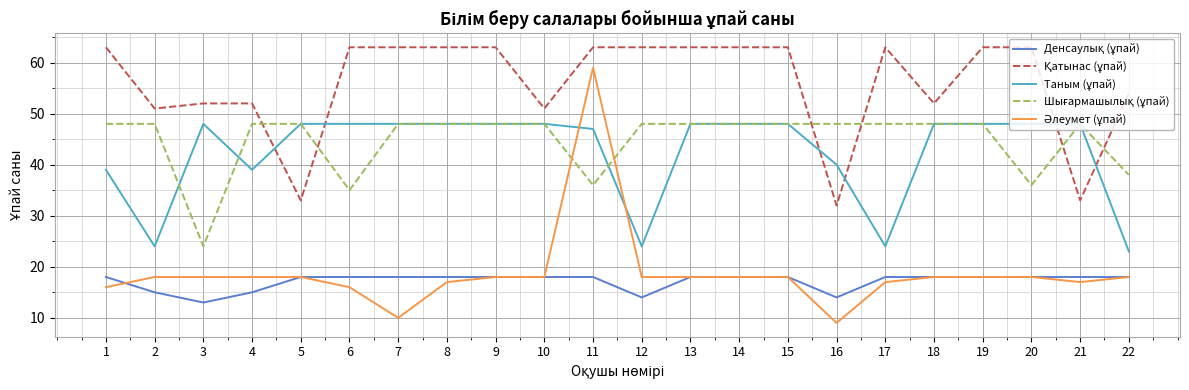

What is the maximum value shown in the chart?

63